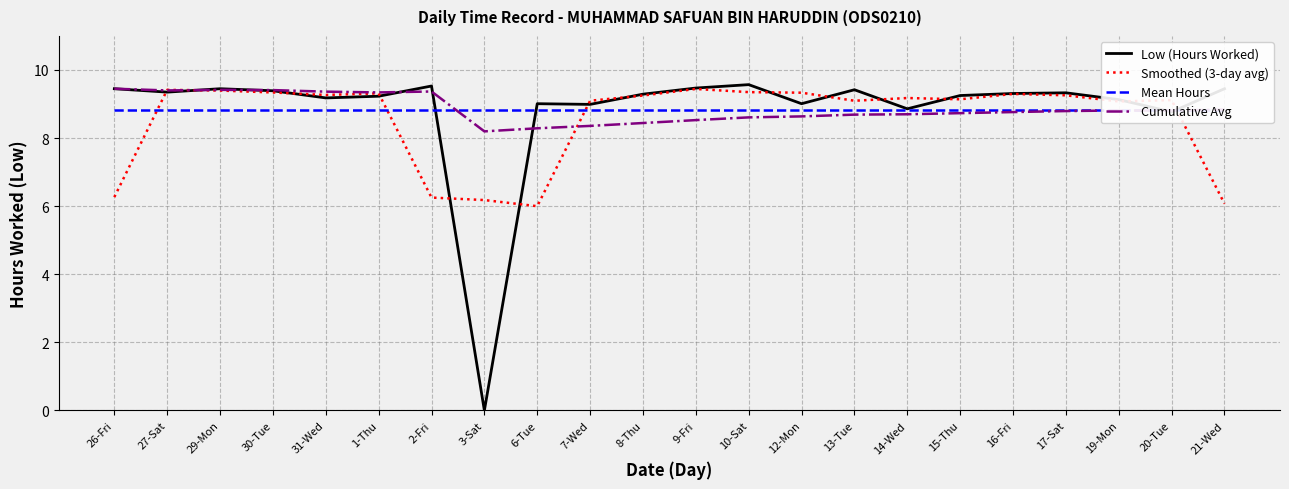

List the series in order of their peak value, lowest first.

Mean Hours, Smoothed (3-day avg), Cumulative Avg, Low (Hours Worked)